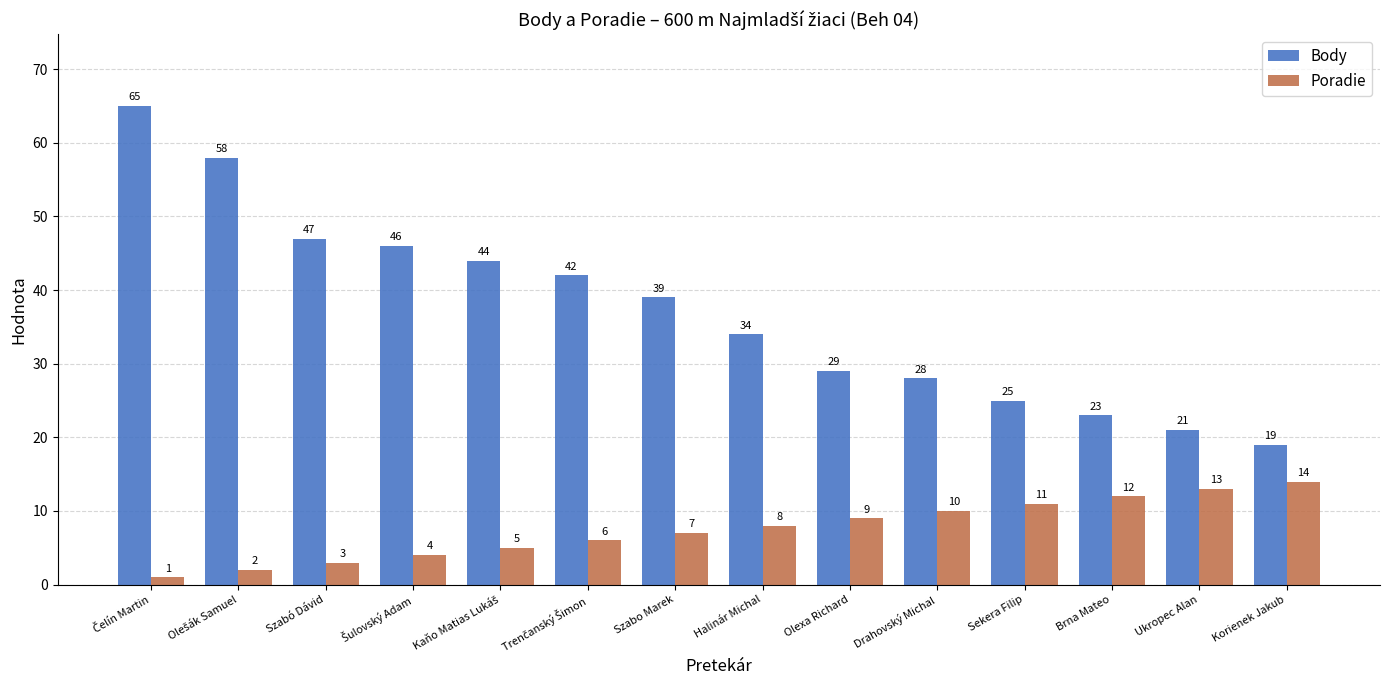

Which series changed the most between Olexa Richard and Korienek Jakub?

Body